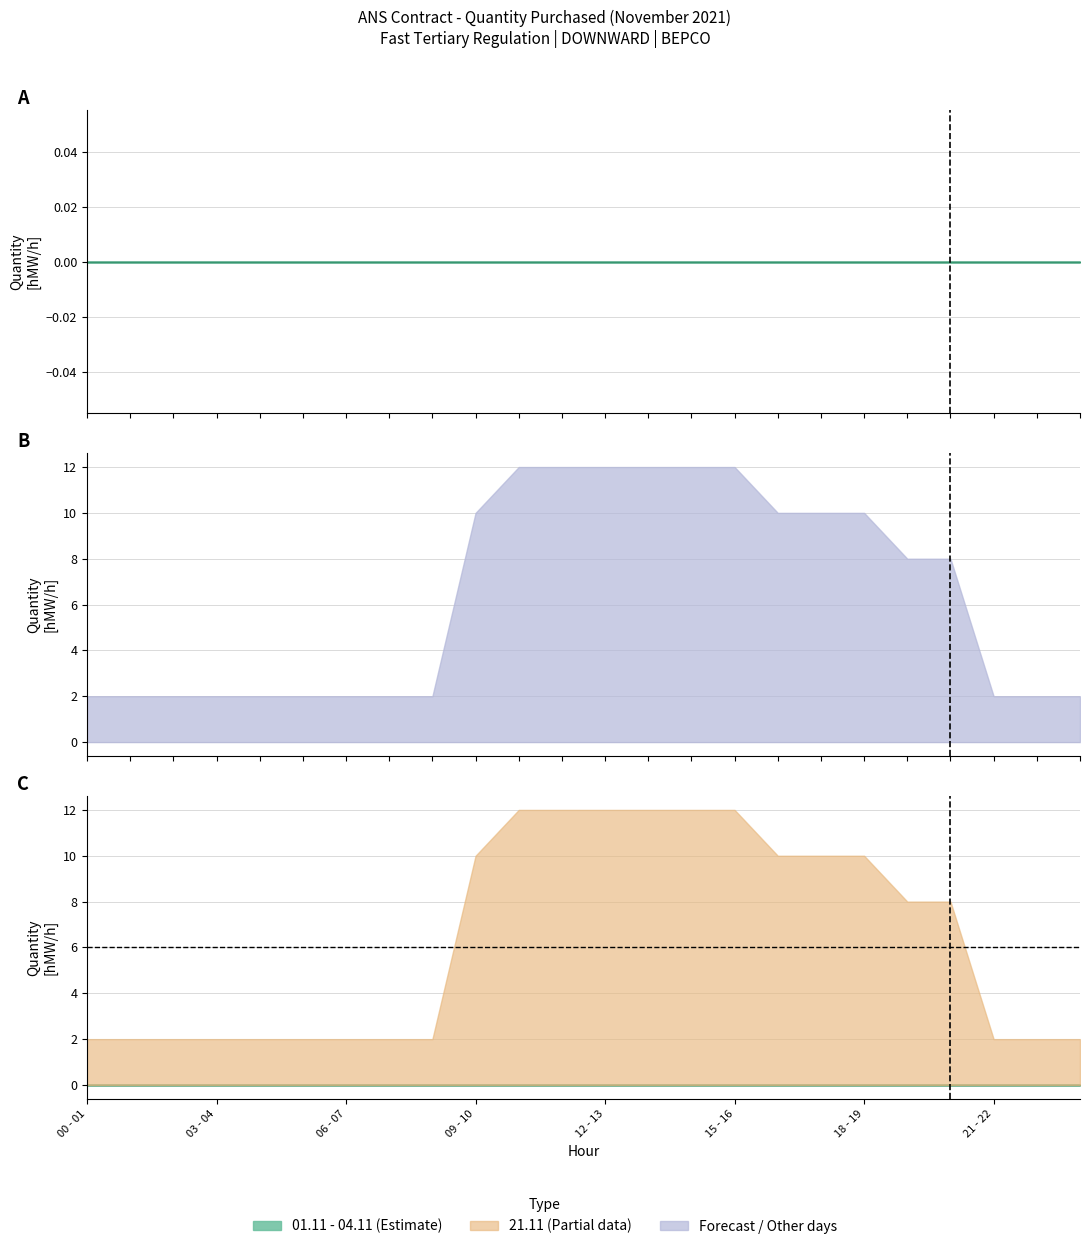

Reading right to left, transcribe all the data shown in this chart.

01.11: 0	0	0	0	0	0	0	0	0	0	0	0	0	0	0	0	0	0	0	0	0	0	0	0
02.11: 0	0	0	0	0	0	0	0	0	0	0	0	0	0	0	0	0	0	0	0	0	0	0	0
03.11: 0	0	0	0	0	0	0	0	0	0	0	0	0	0	0	0	0	0	0	0	0	0	0	0
04.11: 0	0	0	0	0	0	0	0	0	0	0	0	0	0	0	0	0	0	0	0	0	0	0	0
21.11: 2	2	2	8	8	10	10	10	12	12	12	12	12	12	10	2	2	2	2	2	2	2	2	2